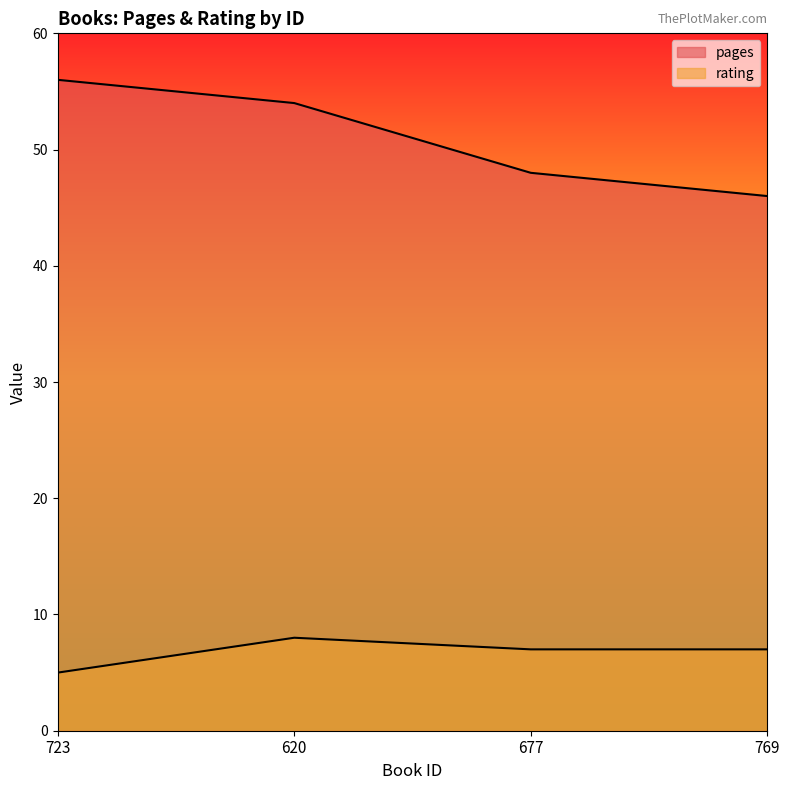

Reading left to right, extract all data points from this chart.

pages: 56	54	48	46
rating: 5	8	7	7